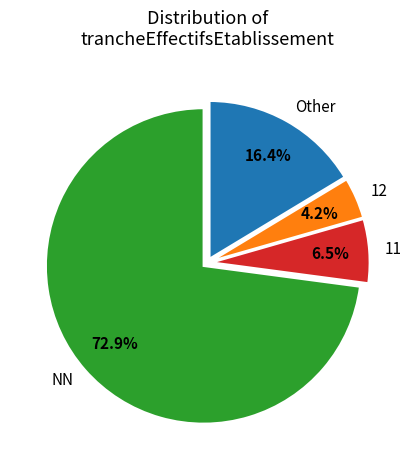

Count the number of slices in the pie.

4